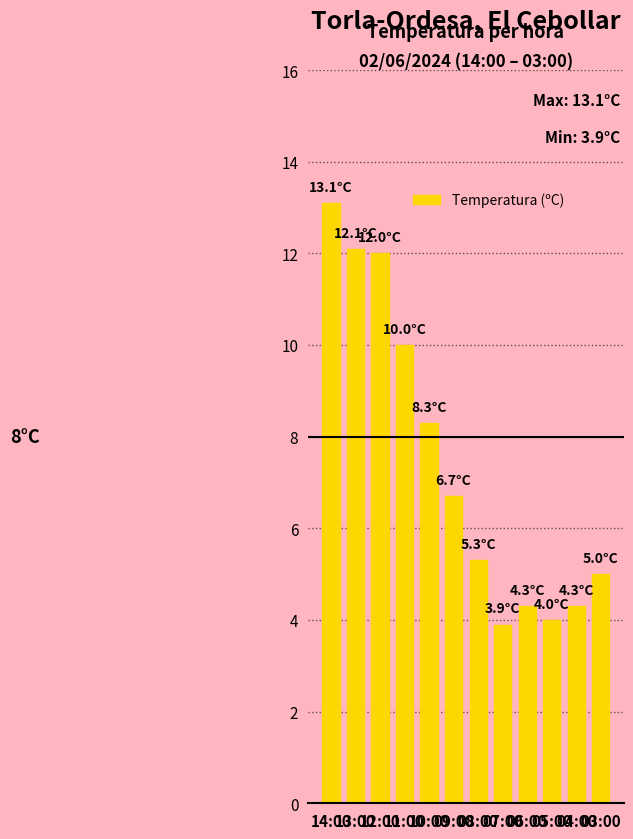

Count the number of categories in the chart.

12